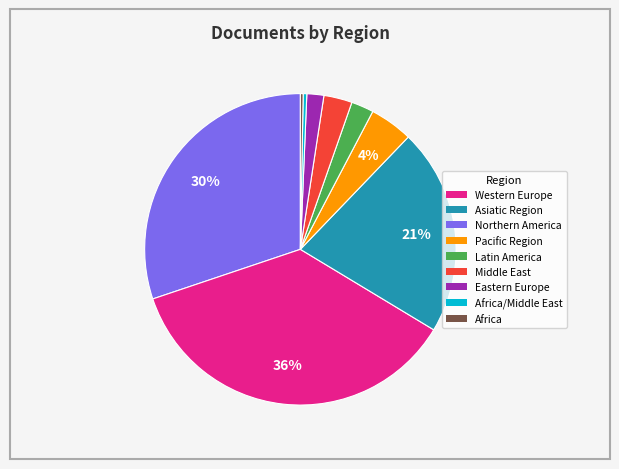

Is there any slice that represents more than half of the pie?

No